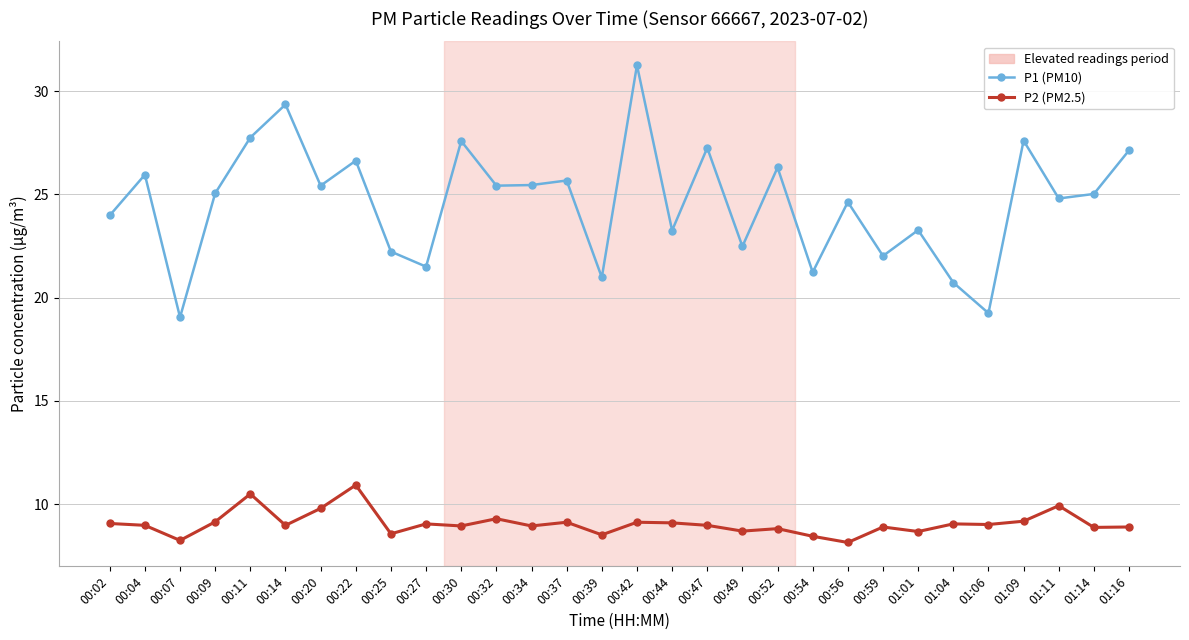

Does the chart display data point markers on the line(s)?

Yes